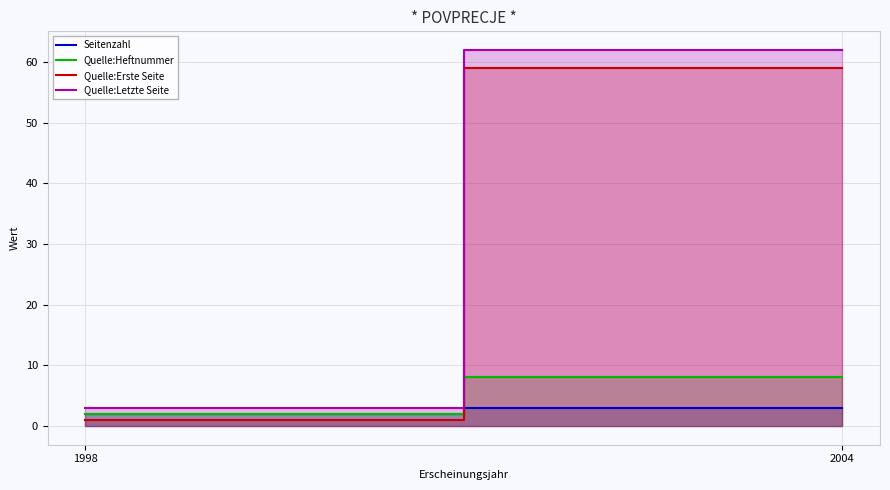

At which label does Quelle:Erste Seite reach its minimum?

1998